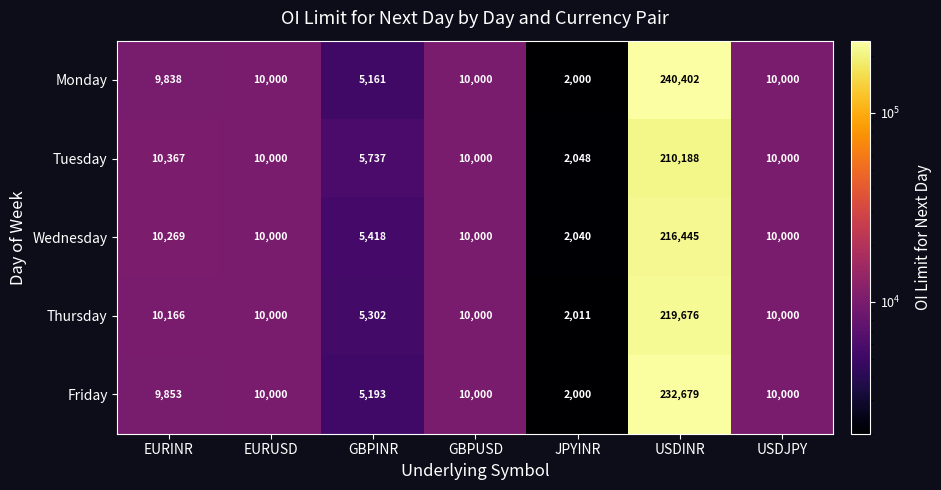

At how many categories does at least one series exceed 86302?

1